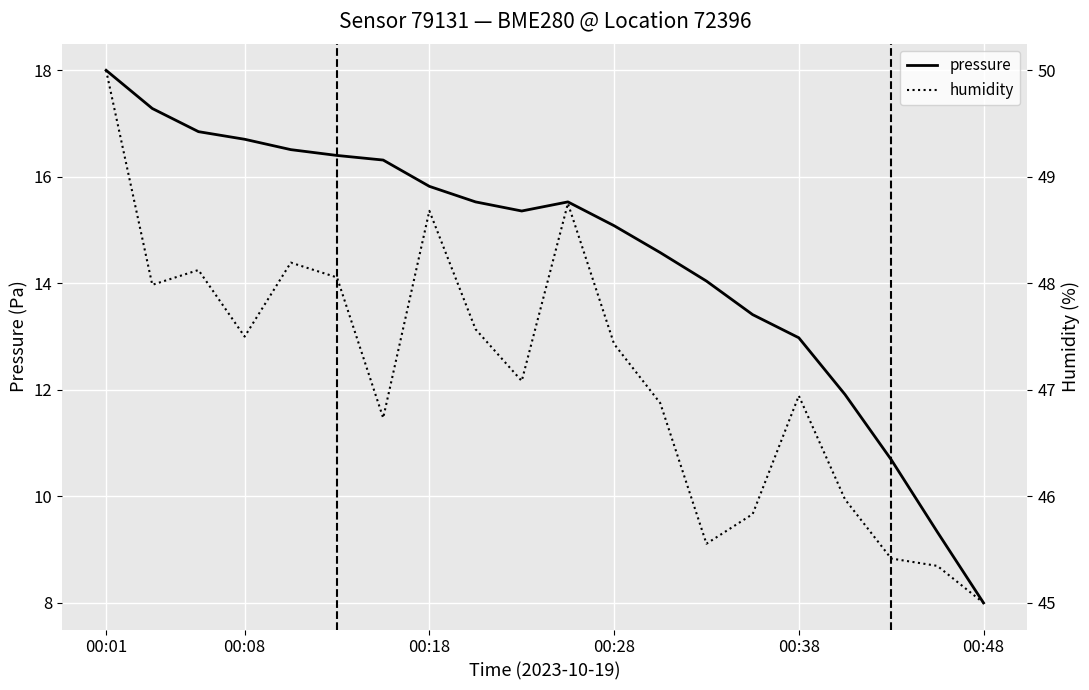

List the series in order of their peak value, highest first.

humidity, pressure